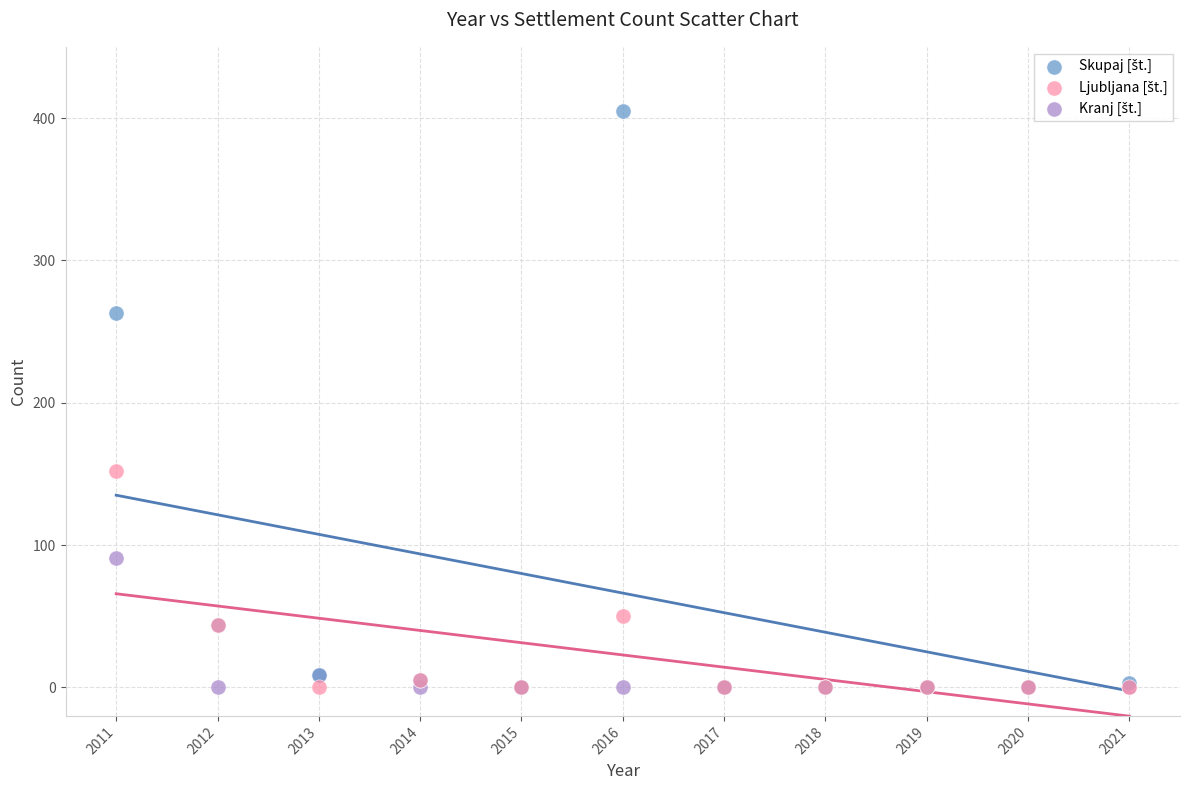

Across all series, what Y value is closest to 202?

152